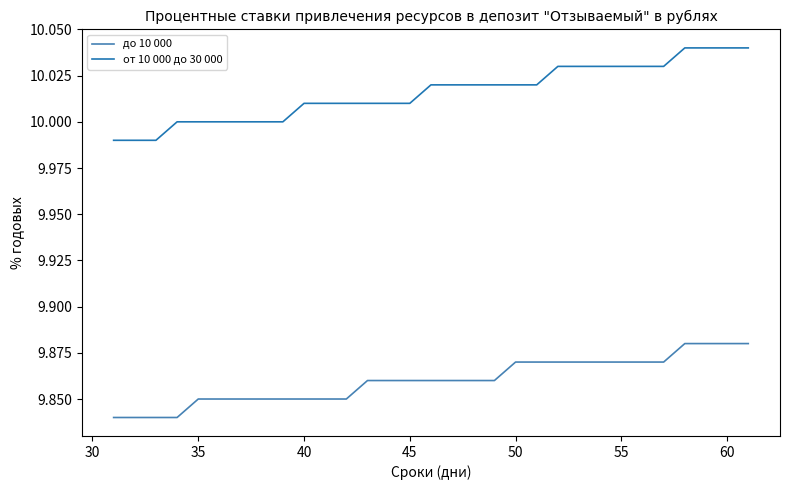

True or false: от 10 000 до 30 000 and до 10 000 intersect in this chart.

False